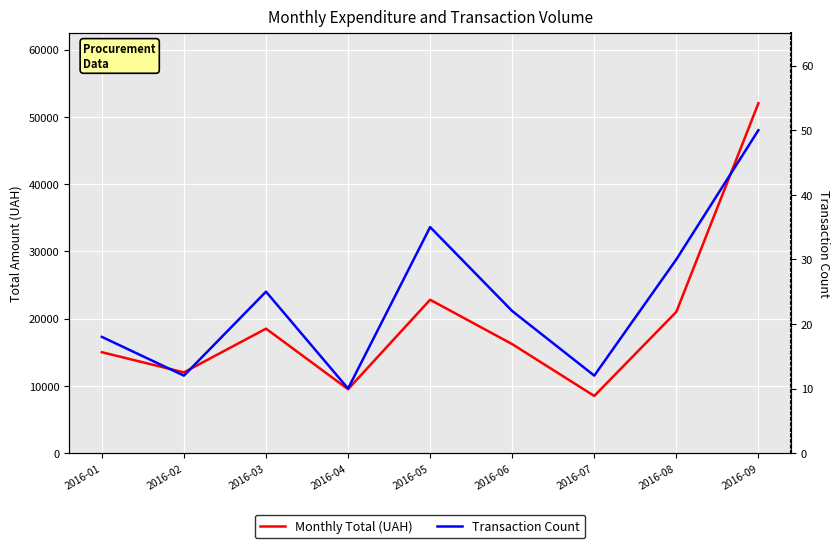

True or false: Monthly Total (UAH) has more than 2 points higher than both neighbors.

False